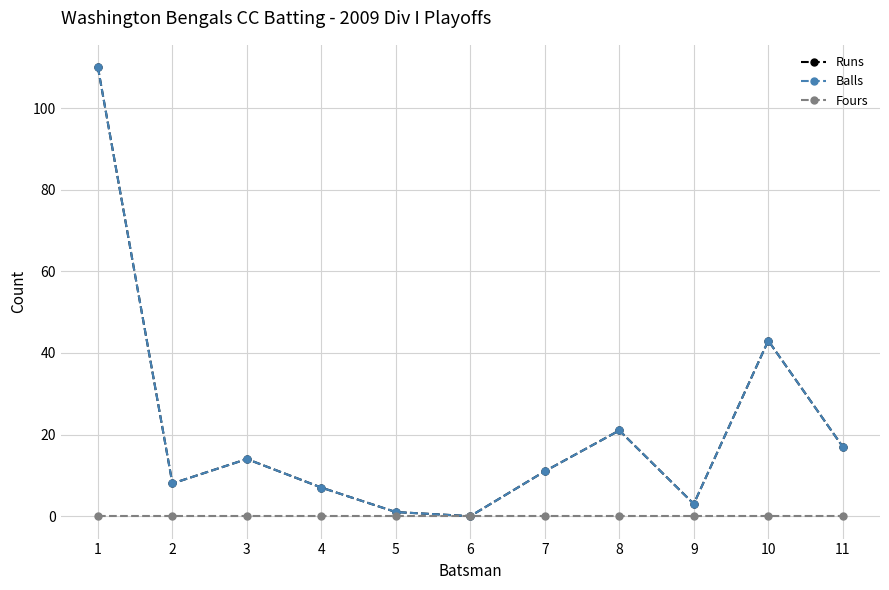

What is the sum of all Balls values?

235